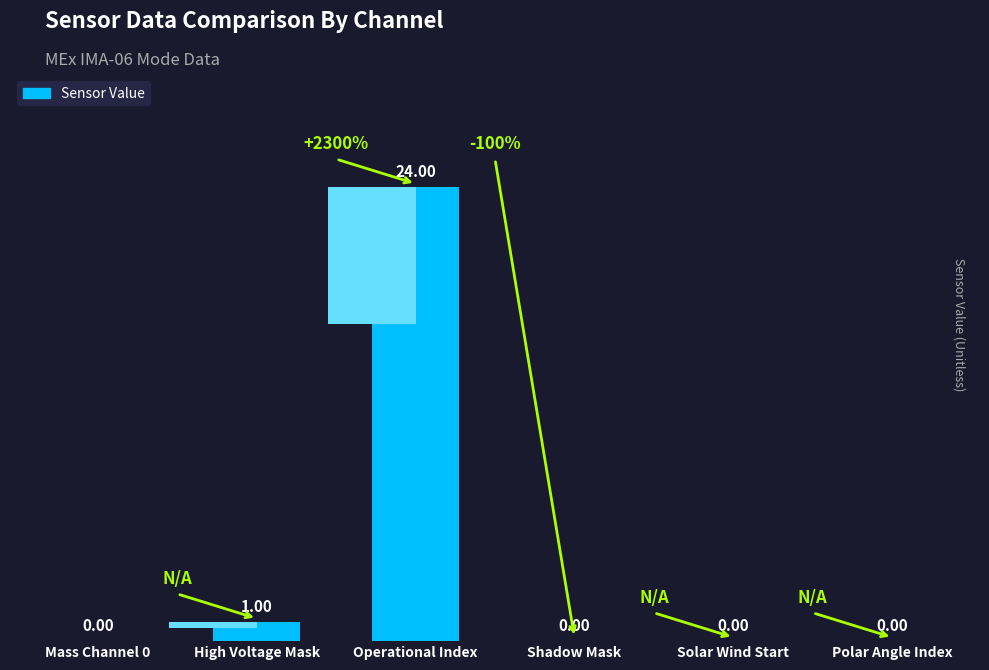

What is the difference between the maximum and second lowest values?

24